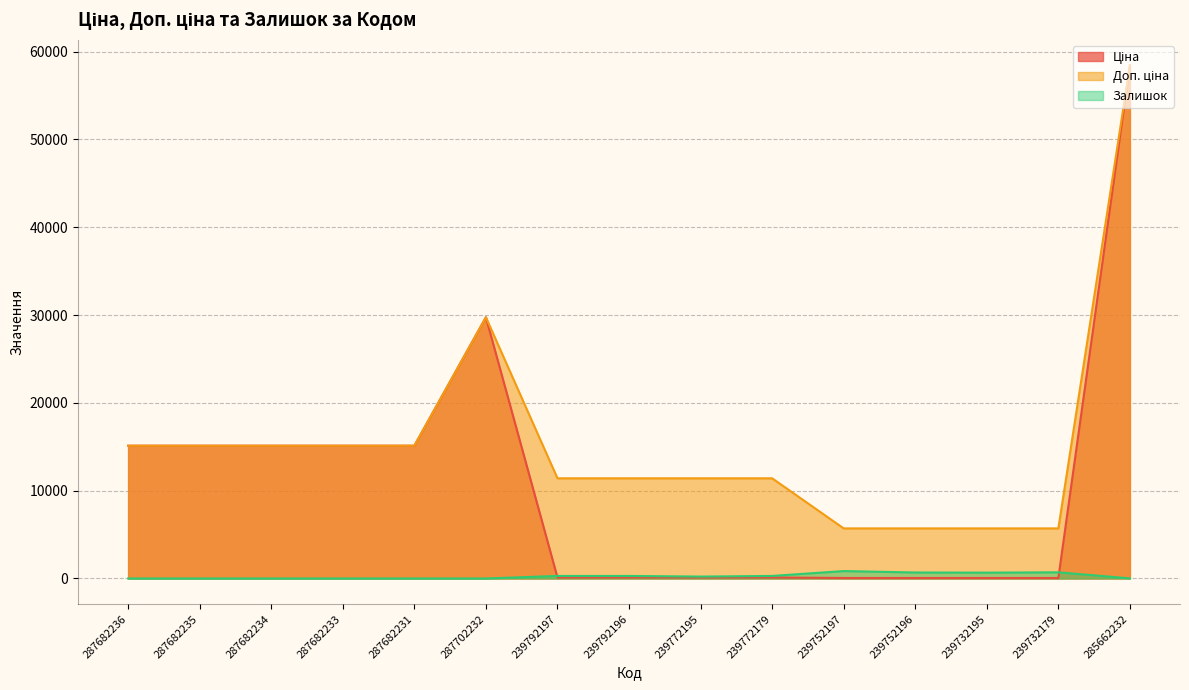

Count the number of categories in the chart.

15